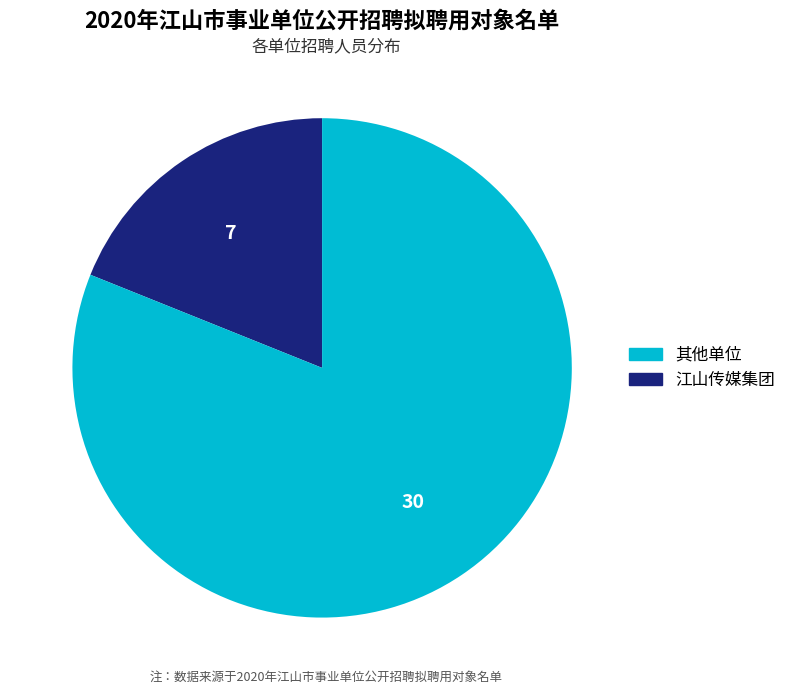

Is there a majority slice in this chart?

Yes